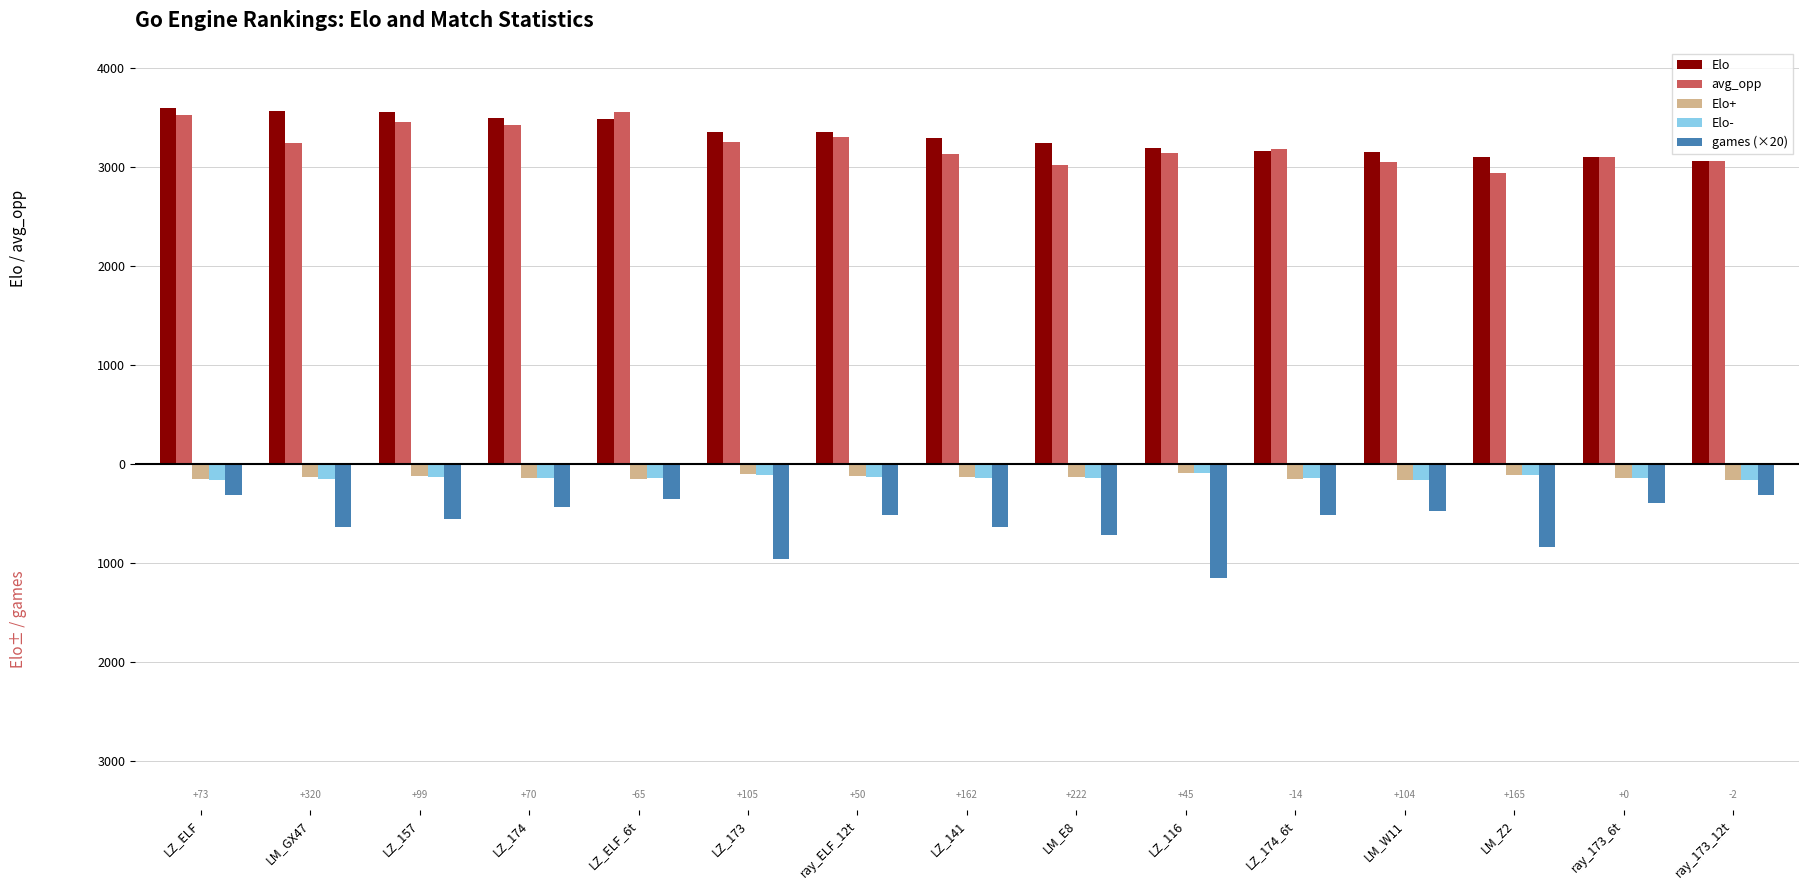

Does the chart contain stacked bars?

No